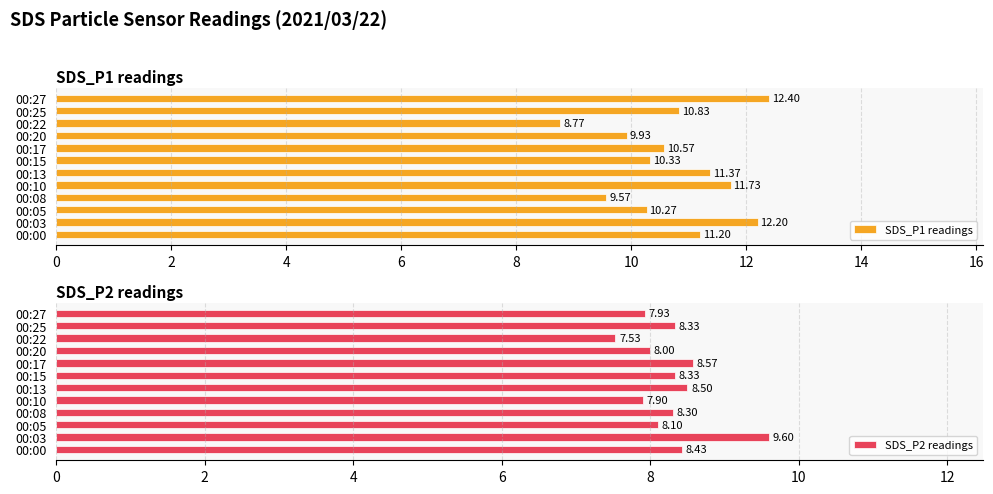

What is the maximum value for SDS_P1 readings?

12.4